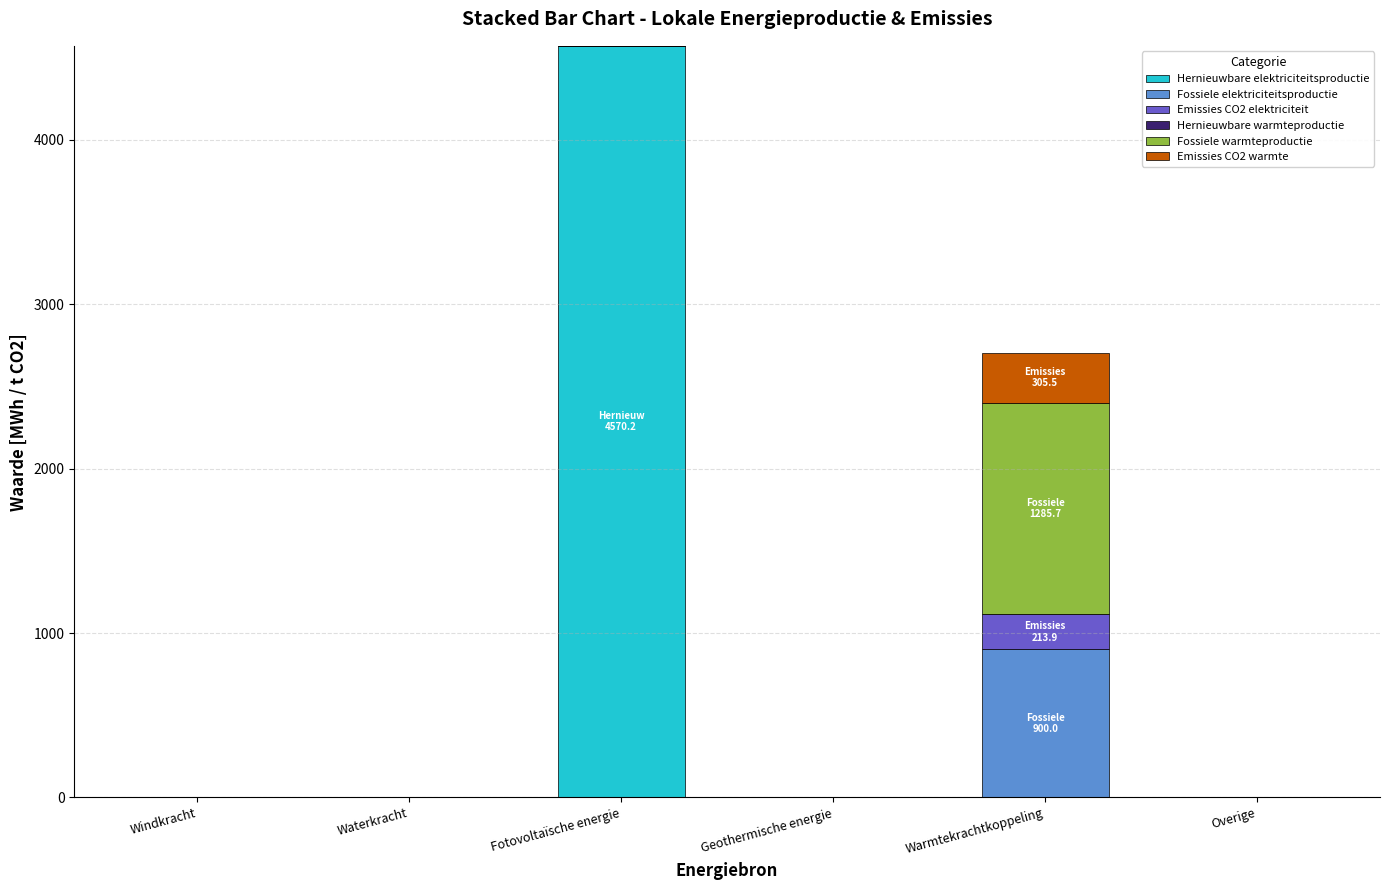

Count the number of data series in this chart.

5